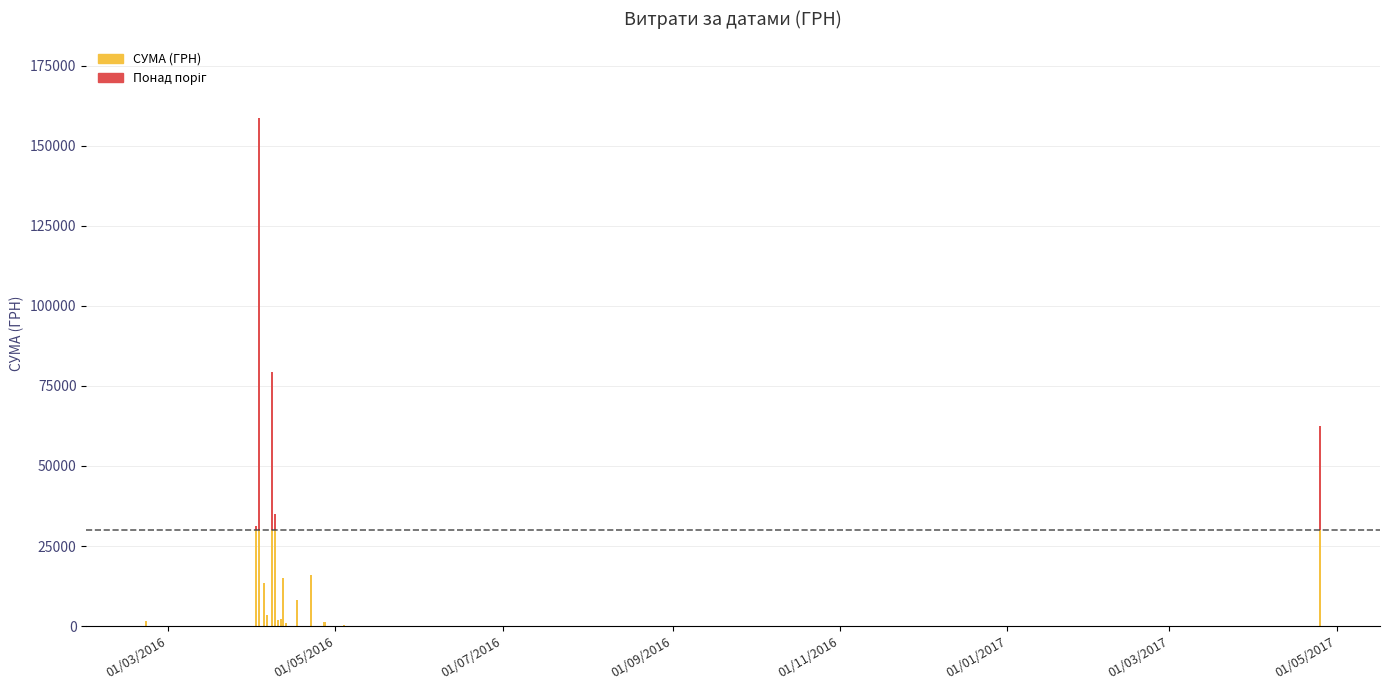

Is it true that the value at 13.04.2016 is 289.2?

True